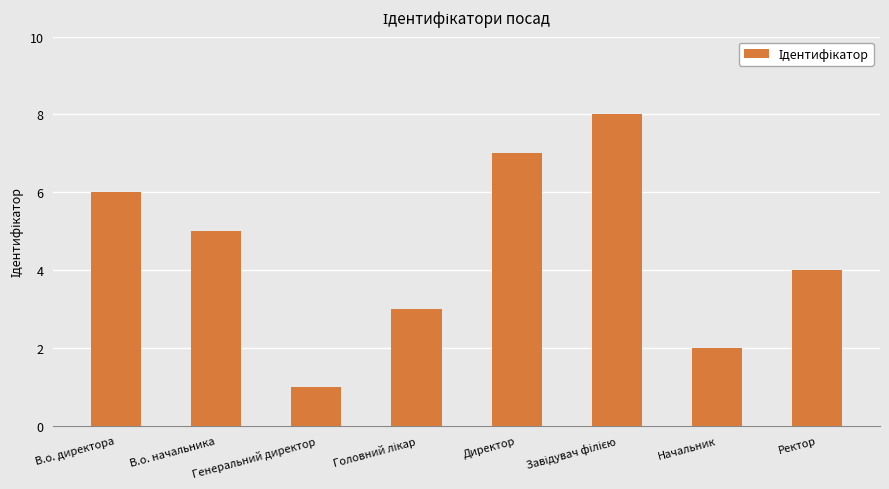

What is the minimum value shown in the chart?

1